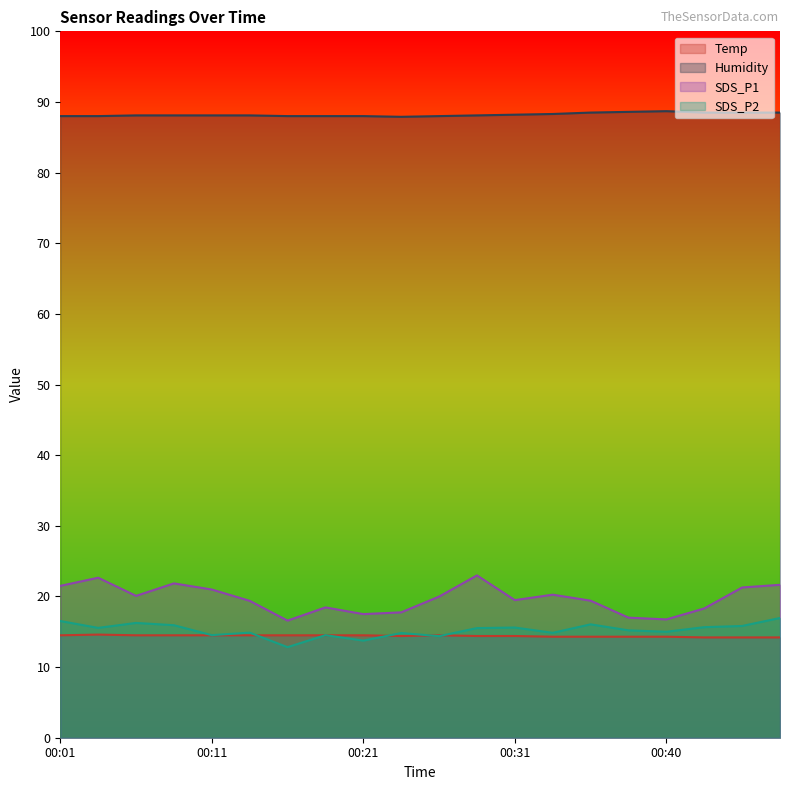

The value of SDS_P2 at 00:33 is 14.8. True or false?

True